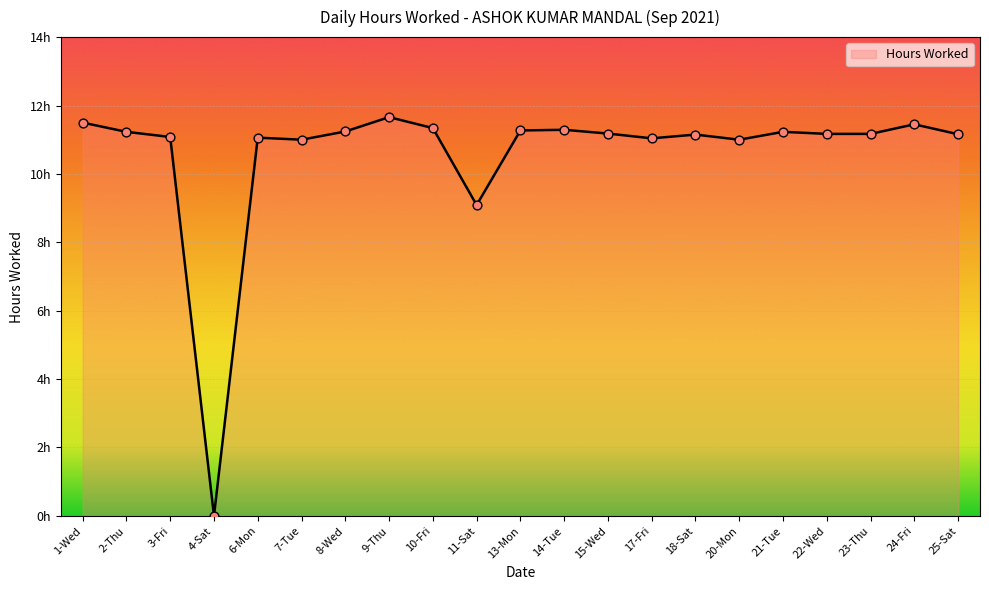

Between 2-Thu and 23-Thu, which is larger?

2-Thu